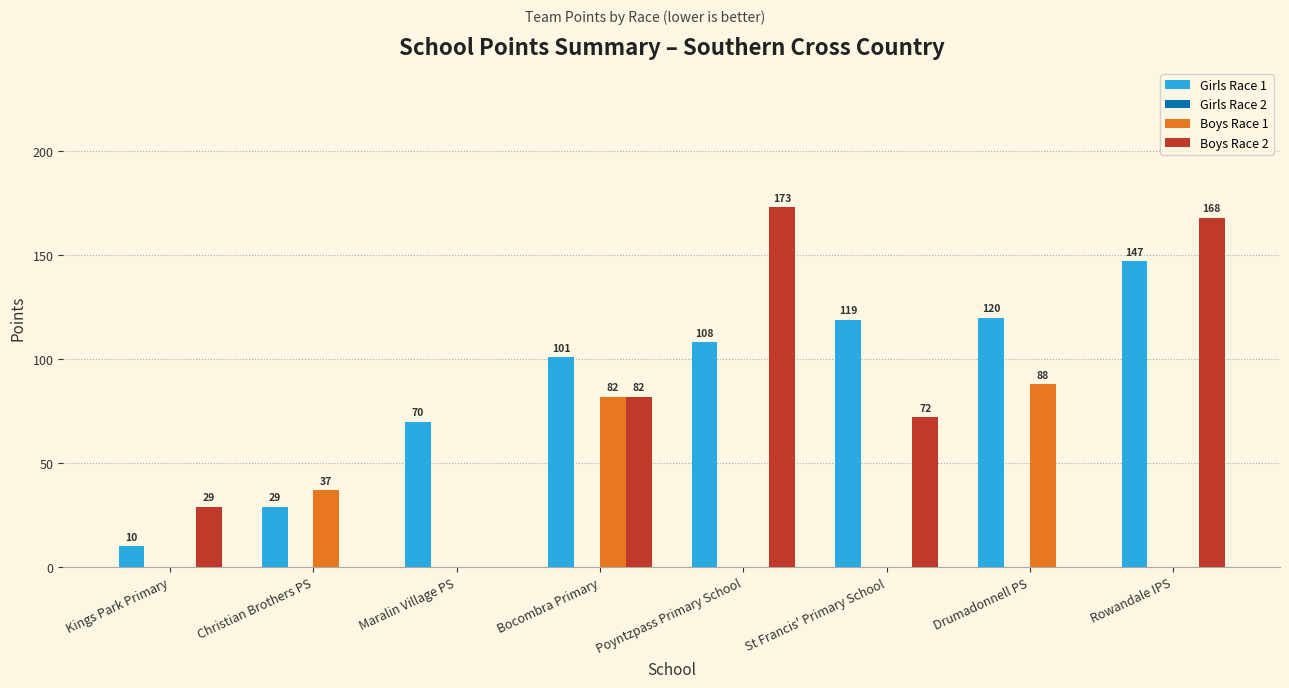

What is the maximum value shown in the chart?

173